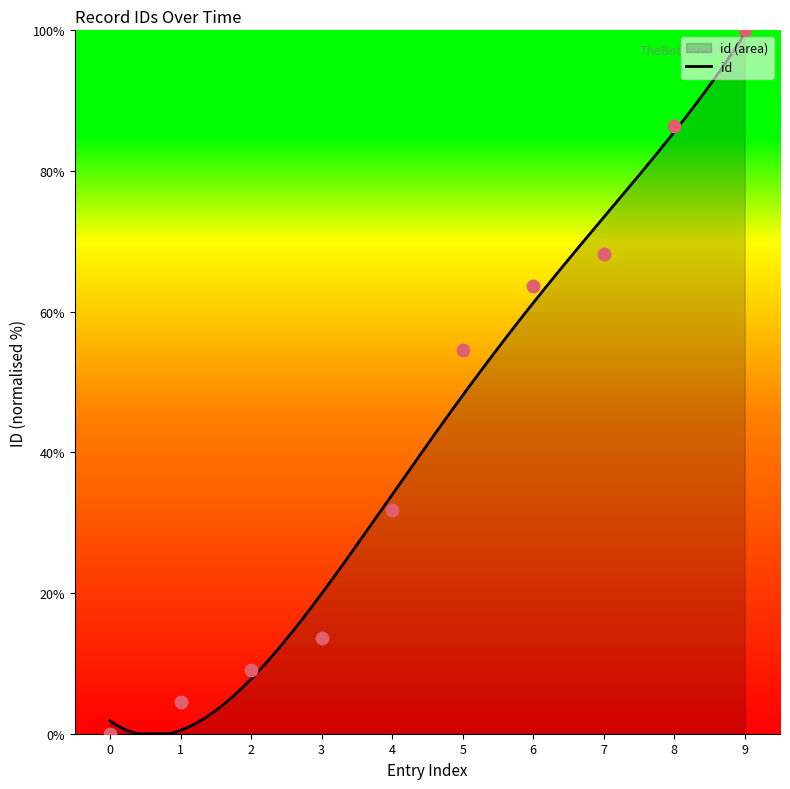

What is the maximum value for id?

99.5